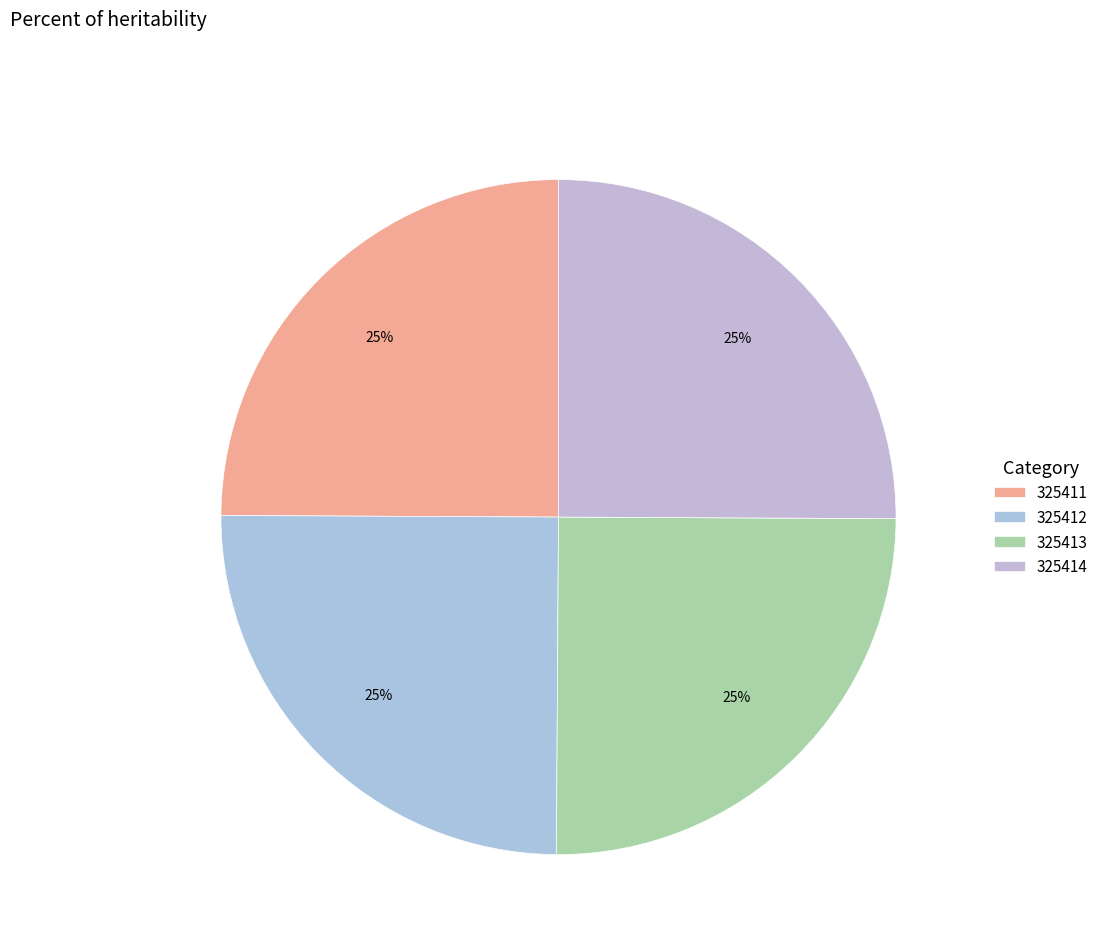

To the nearest percent, what is the combined percentage of 325414 and 325413?

50%